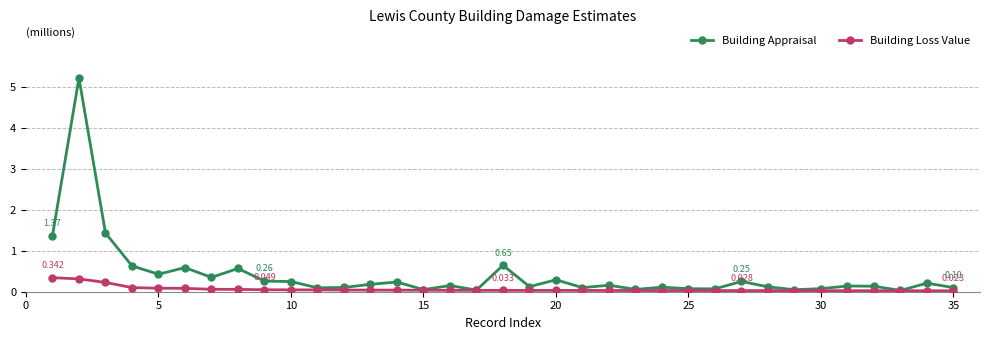

List the series in order of their overall mean, lowest first.

Building Loss Value, Building Appraisal